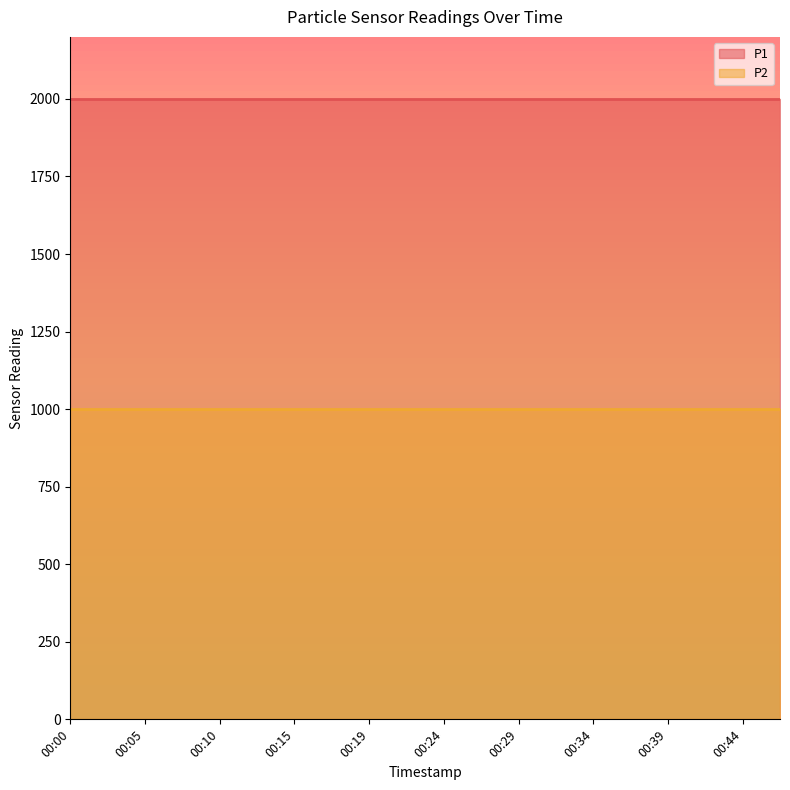

At which category does the chart reach its peak across all series?

00:00